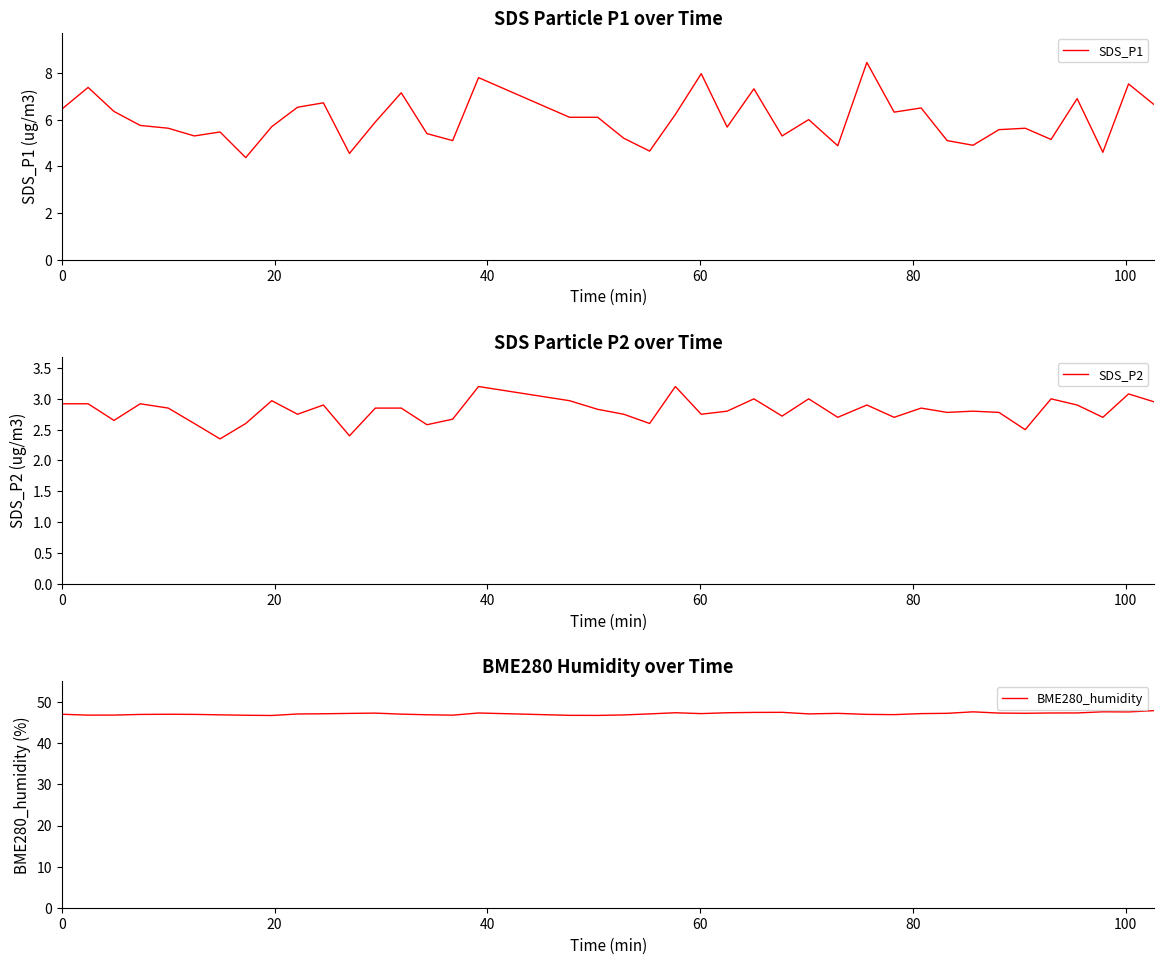

What is the minimum value for SDS_P1?

4.4